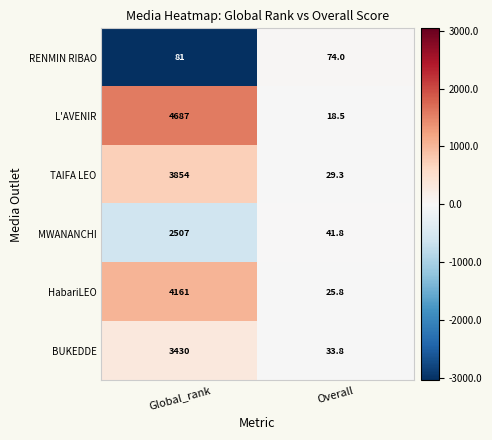

Count the number of data series in this chart.

6